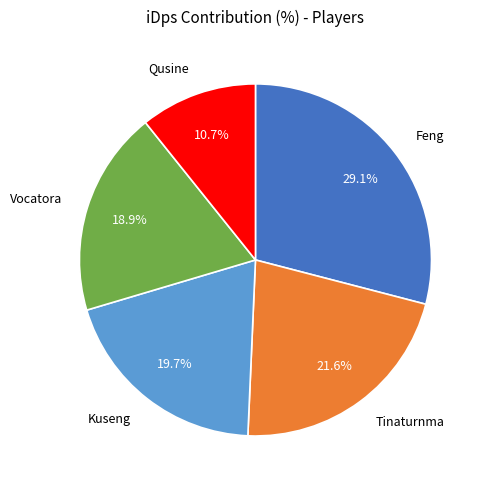

How many segments does this pie chart have?

5